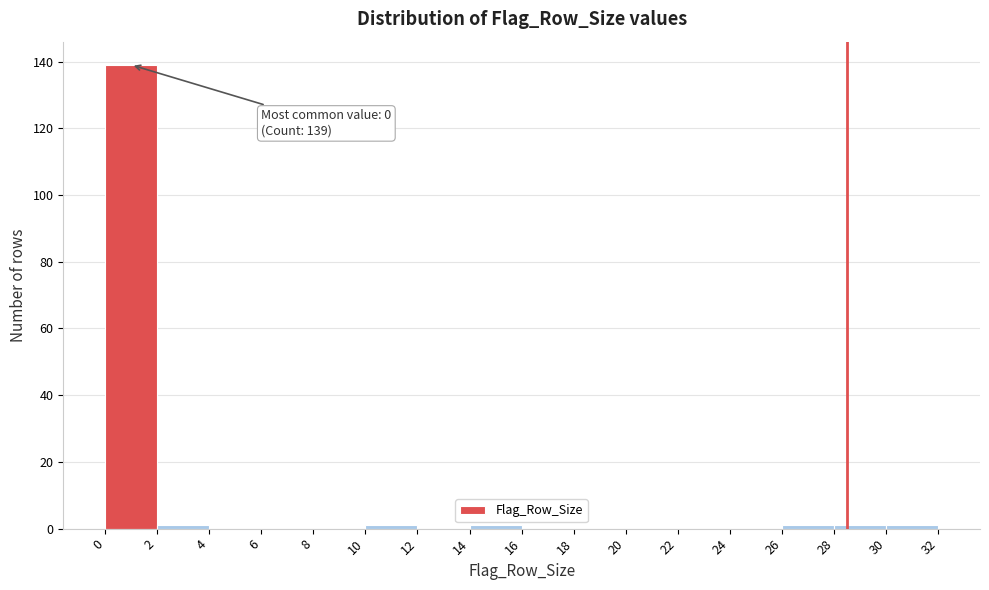

Over which range of the x-axis is the bar tallest?

0 to 2